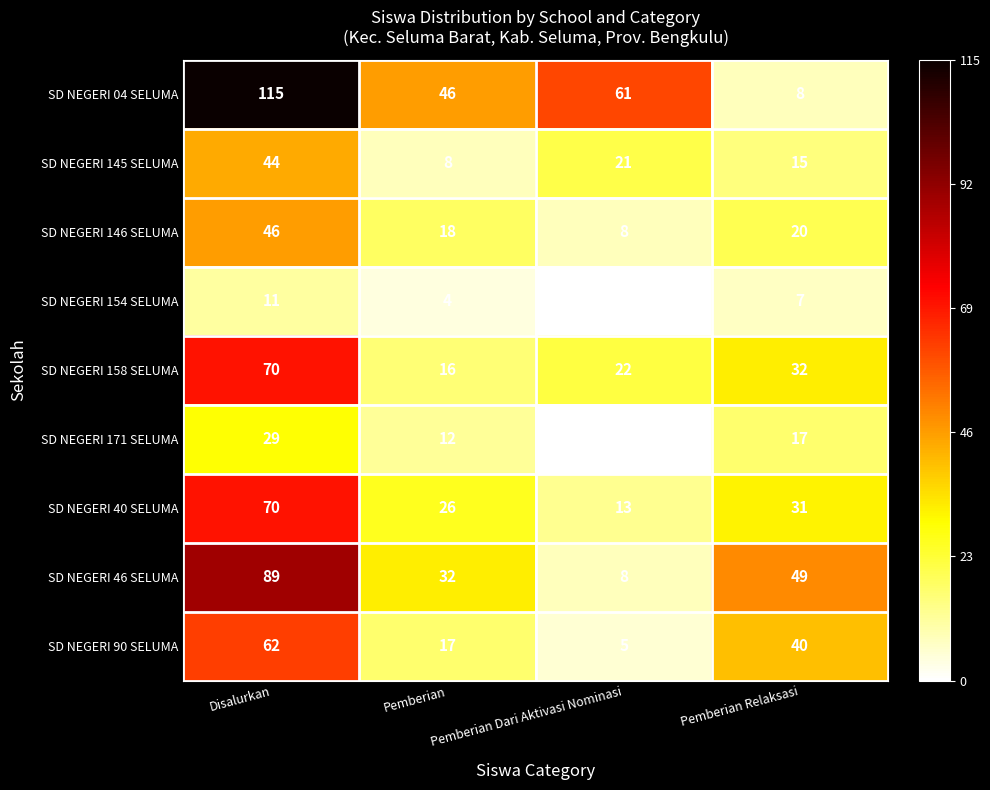

What is the total value across all series at Pemberian?

179